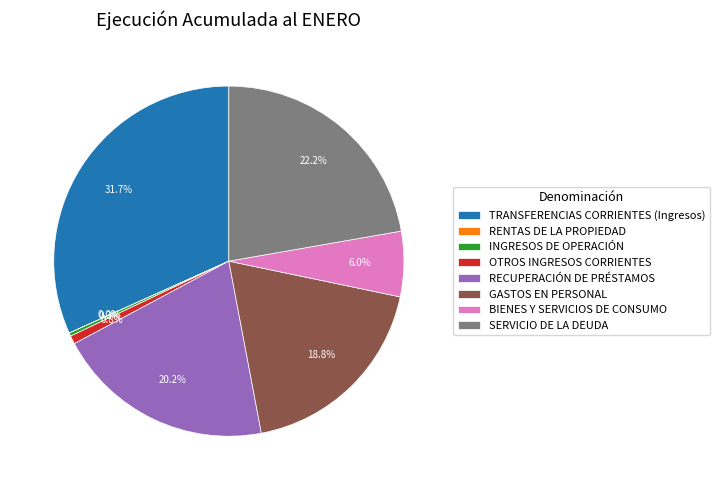

To the nearest percent, what is the average slice percentage?

12%